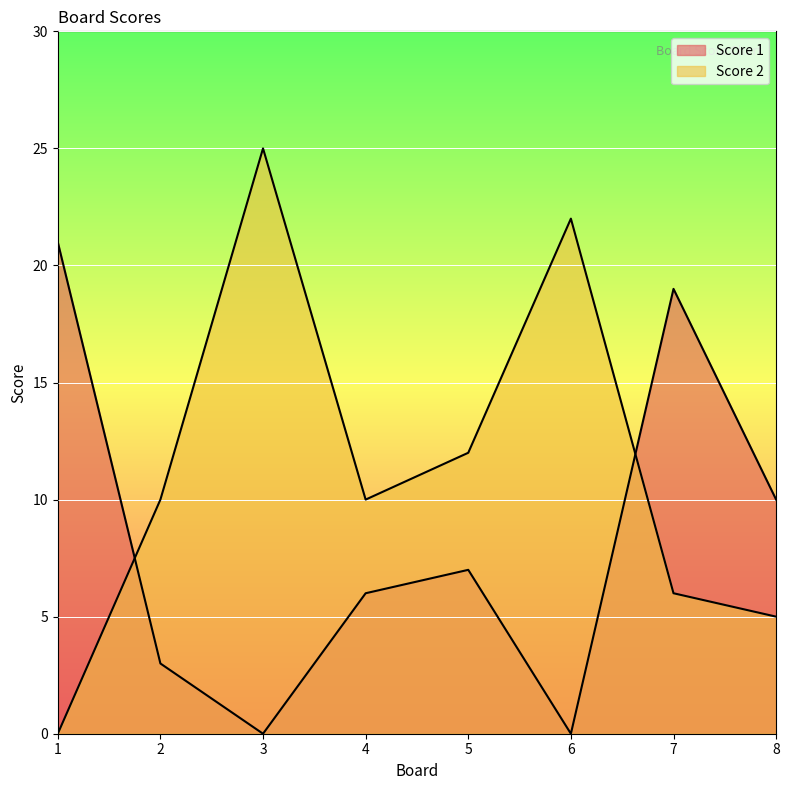

The value of Score 1 at 5 is 10. True or false?

False